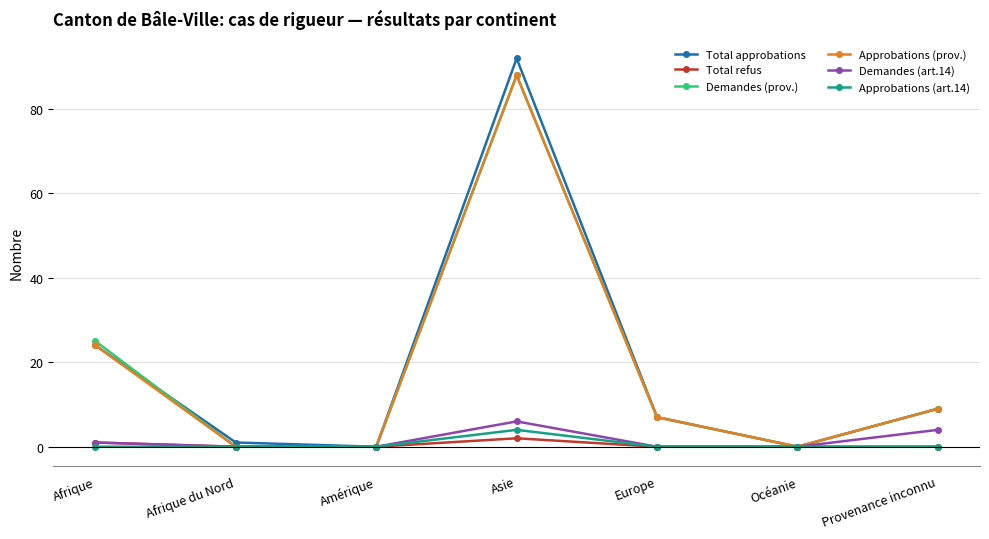

At which category does Demandes (art.14) reach its first local peak?

Asie